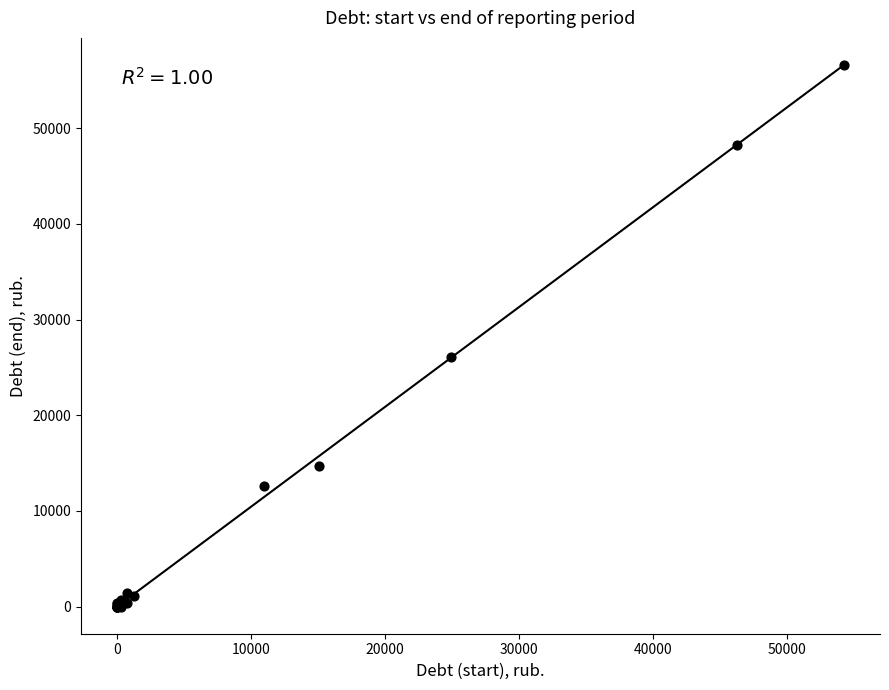

What Y value in the scatter plot is closest to 28310?

26131.9